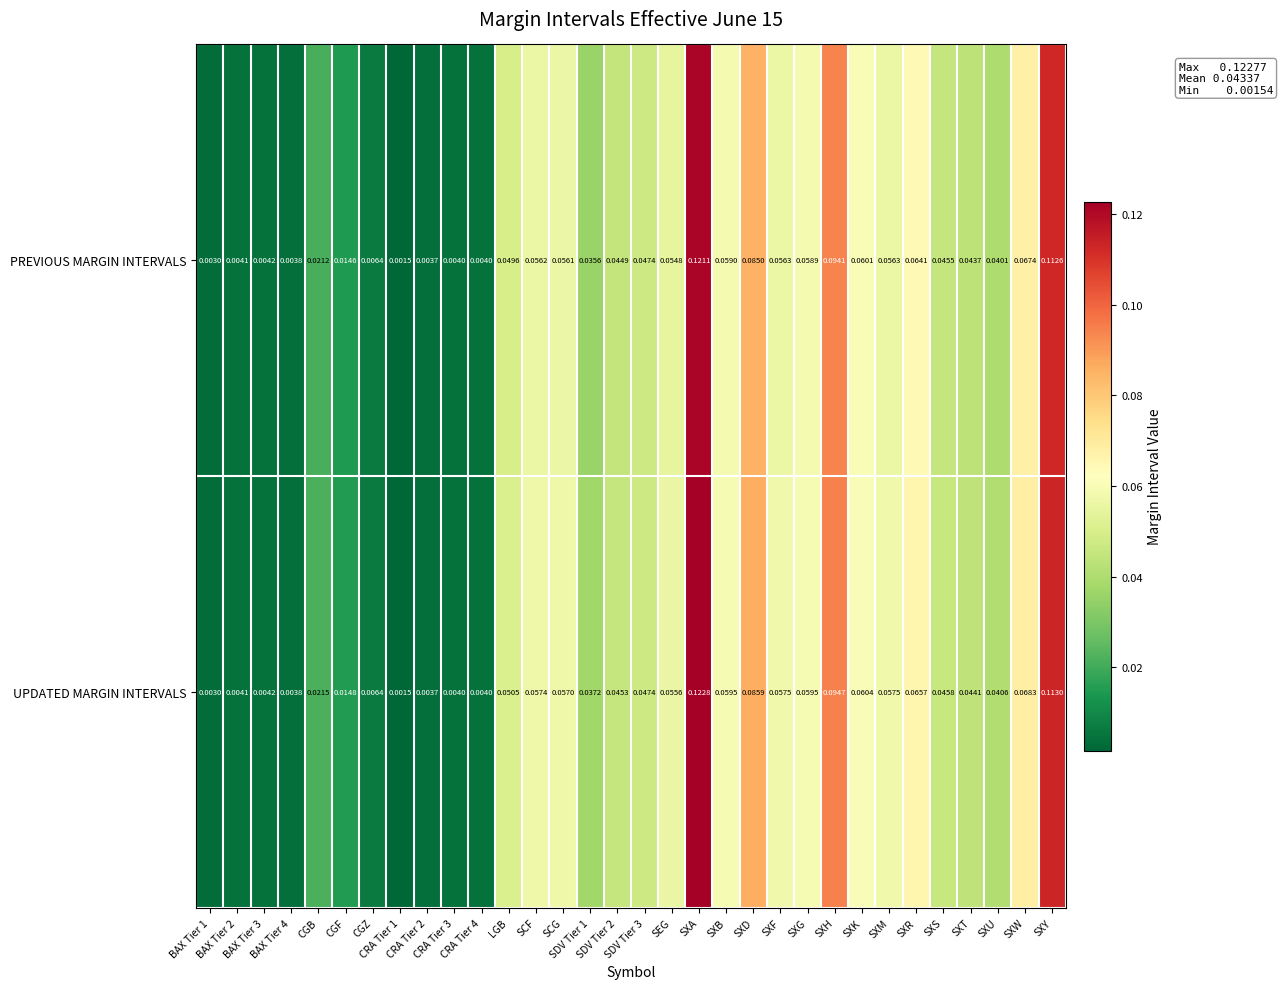

Which category has the lowest value across all series?

CRA Tier 1